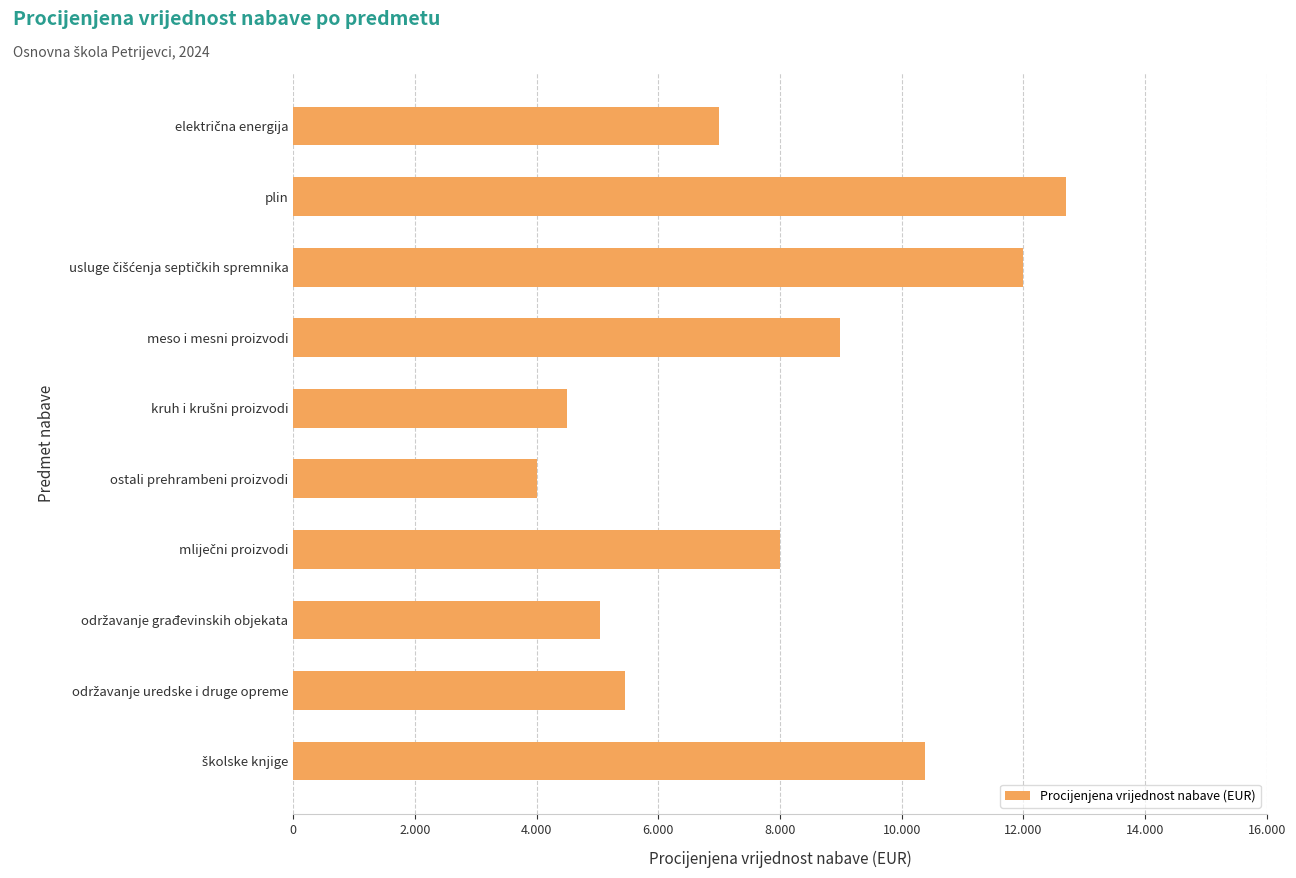

Does the chart contain any negative values?

No